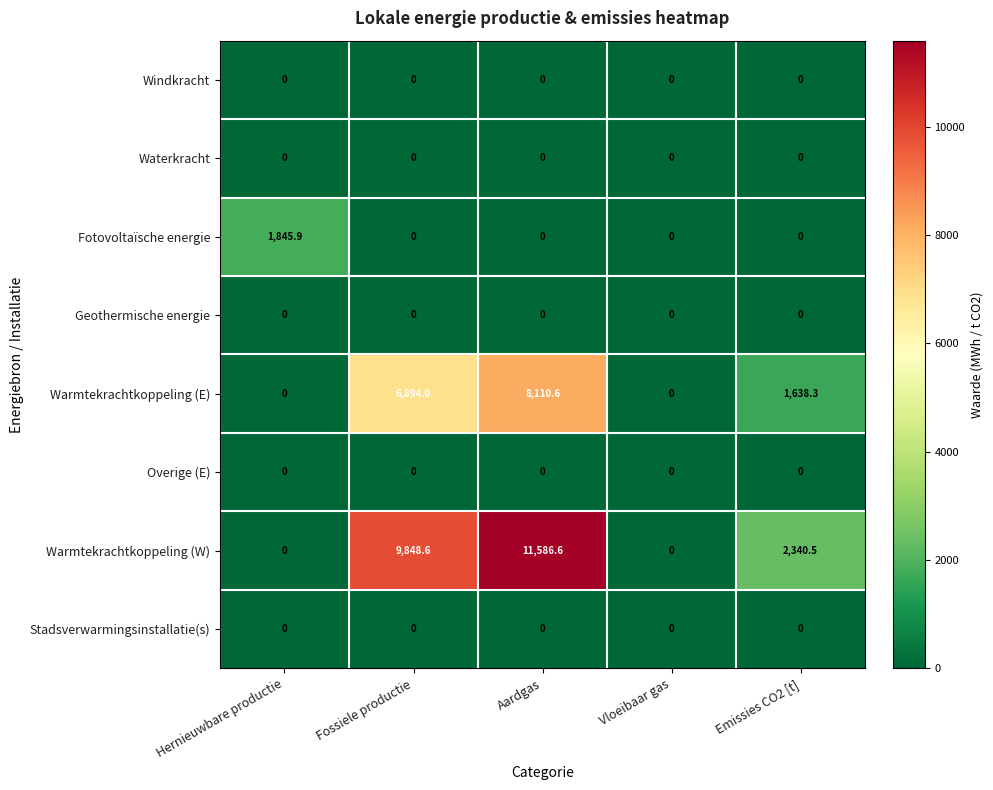

How many series are shown in this chart?

8